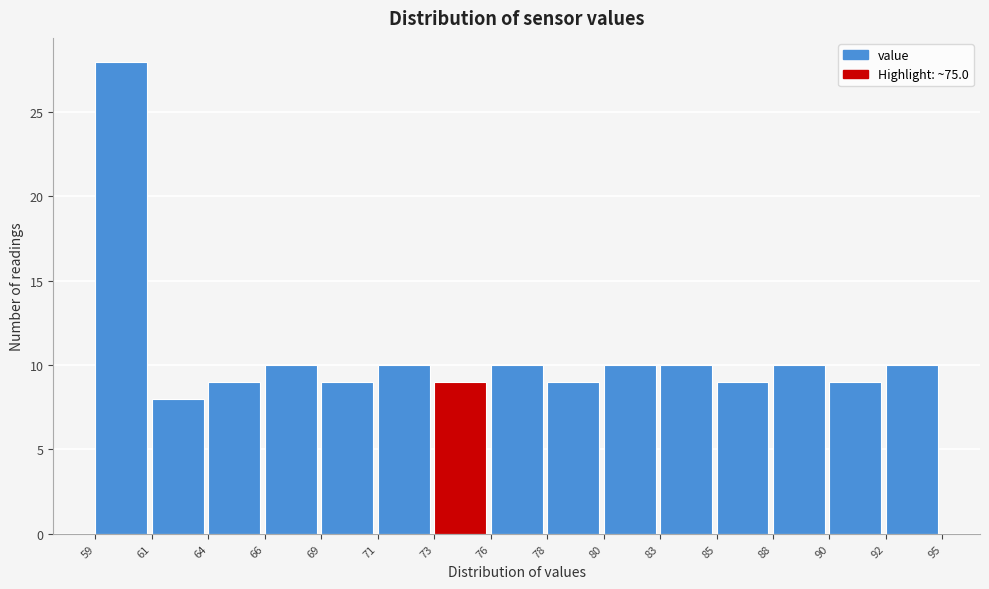

Reading left to right, what are all the values shown in this chart?

28	8	9	10	9	10	9	10	9	10	10	9	10	9	10